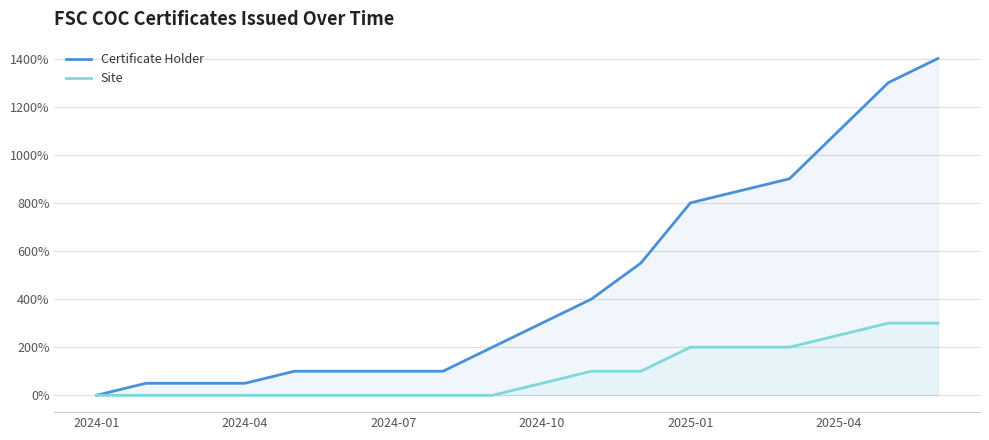

Count the Site values in the range 0 to 200.

15